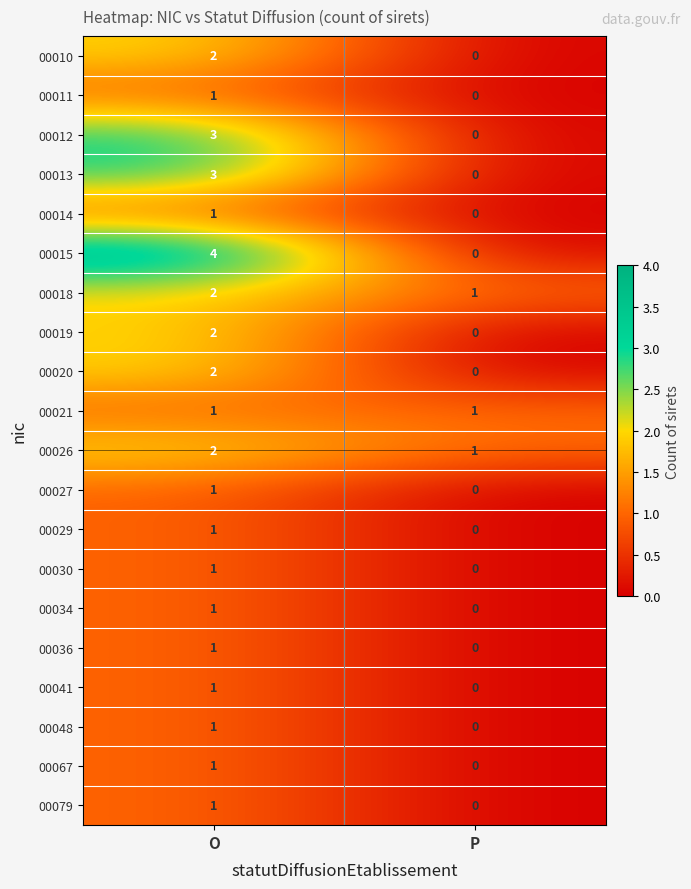

Which series has the largest total across all categories?

00015